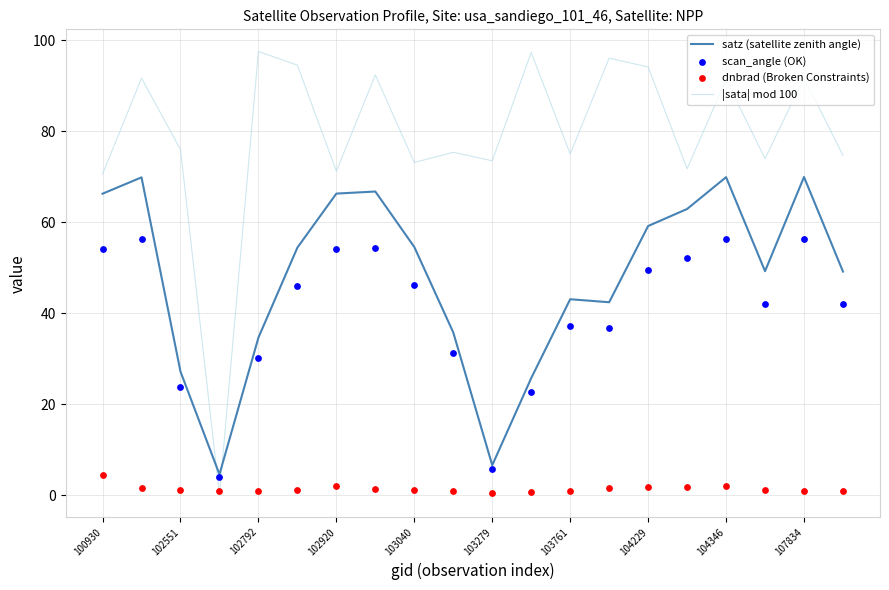

What is the minimum value for satz (satellite zenith angle)?

4.6